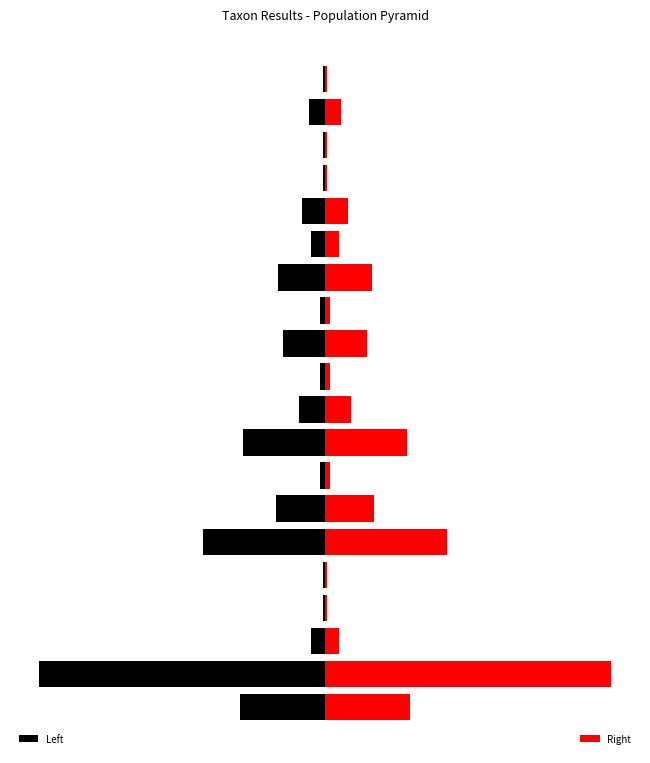

Between 6 and 9, which series saw the biggest shift?

Left